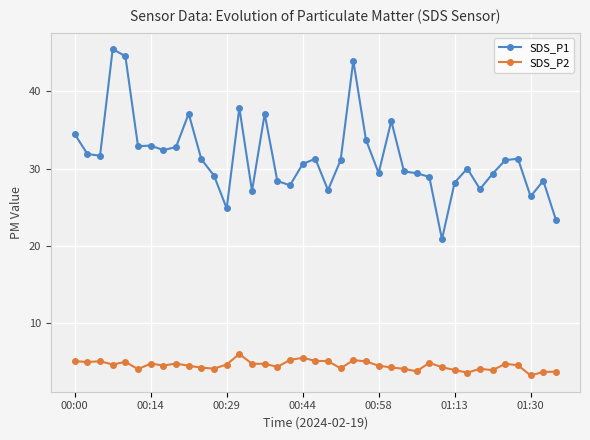

What is the value of the SDS_P2 point at the 12th from the left?

4.1